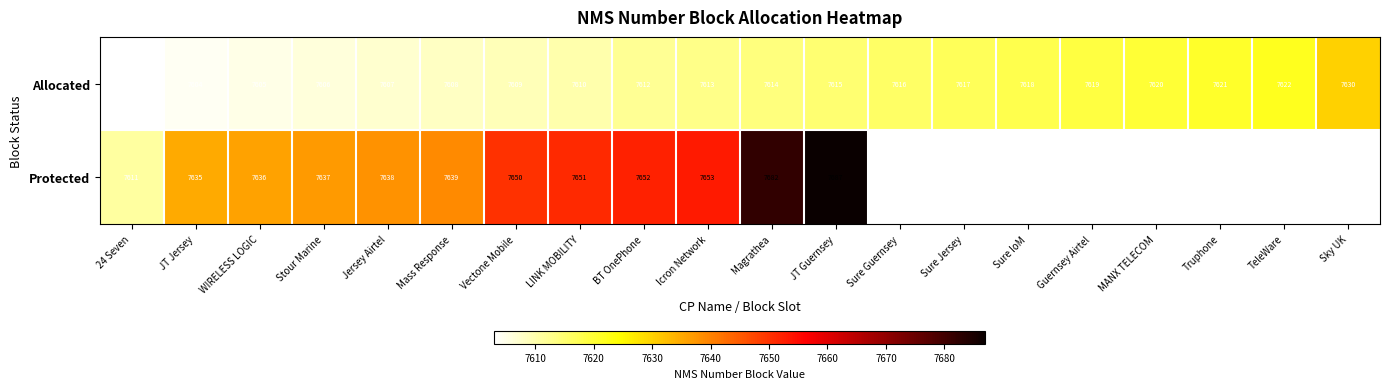

Is the value of Allocated at WIRELESS LOGIC greater than the value of Protected at Icron Network?

No